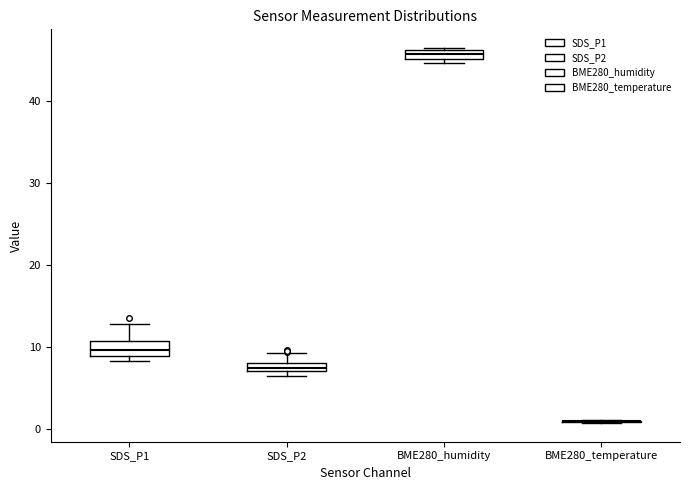

Where does the upper whisker of the box for SDS_P2 end on the y-axis? The values are not printed on the chart, so give them approximately, as read against the axis.

9